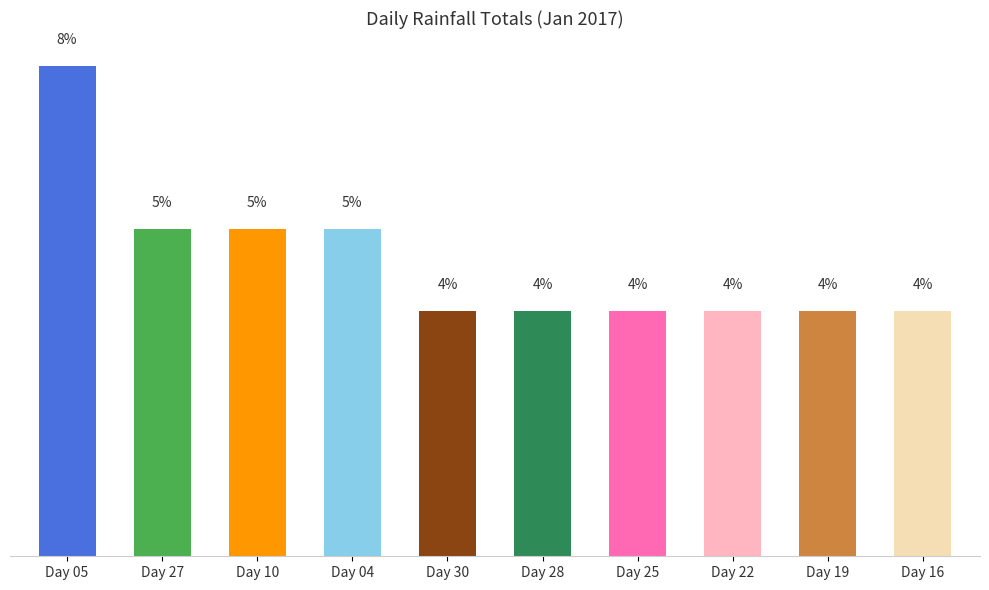

What is the approximate value at Day 19?

3.8